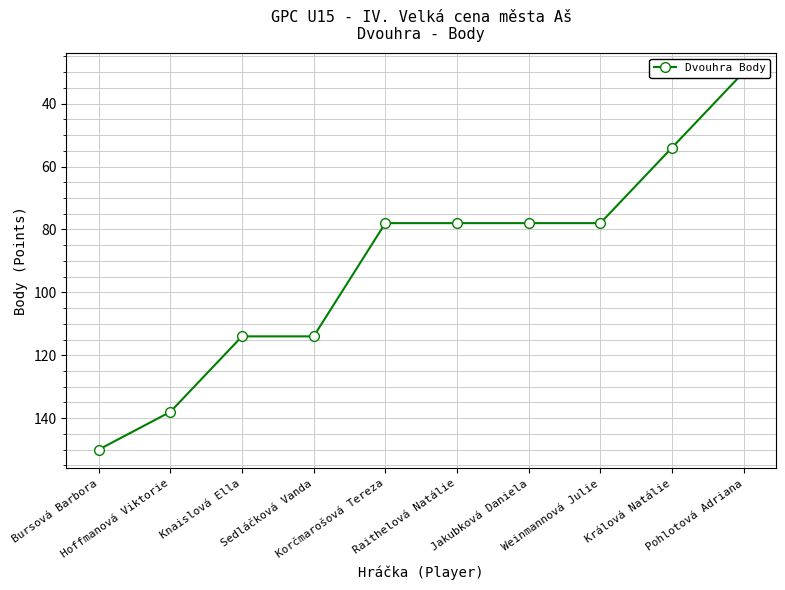

How many distinct data groups are displayed?

1